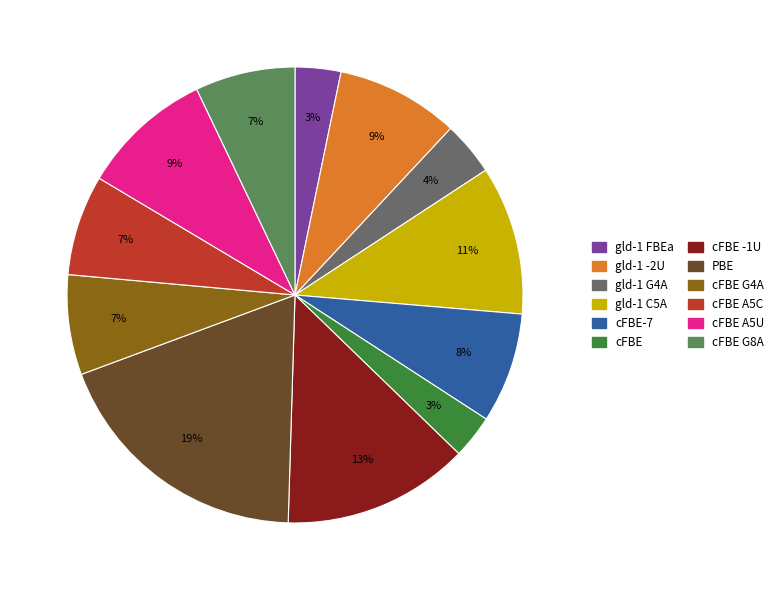

To the nearest percent, what is the average slice percentage?

8%